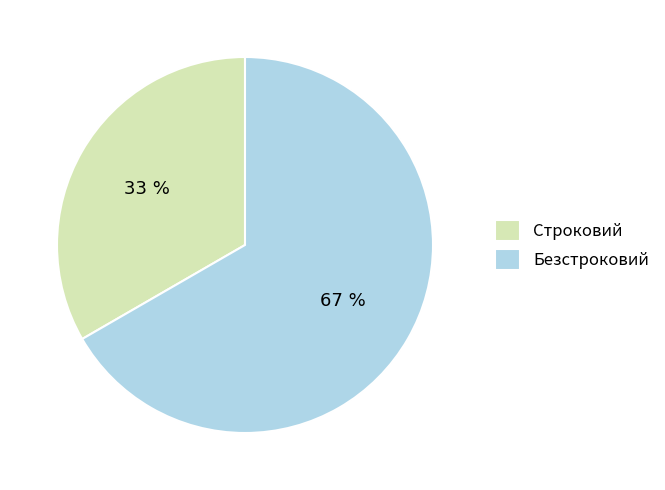

Between Строковий and Безстроковий, which is larger?

Безстроковий